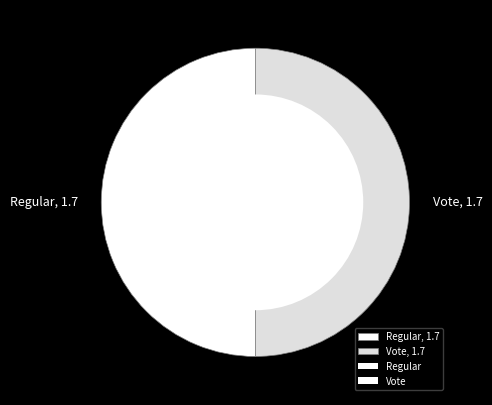

Is the sum of Vote, 1.7 and Regular, 1.7 greater than half?

Yes